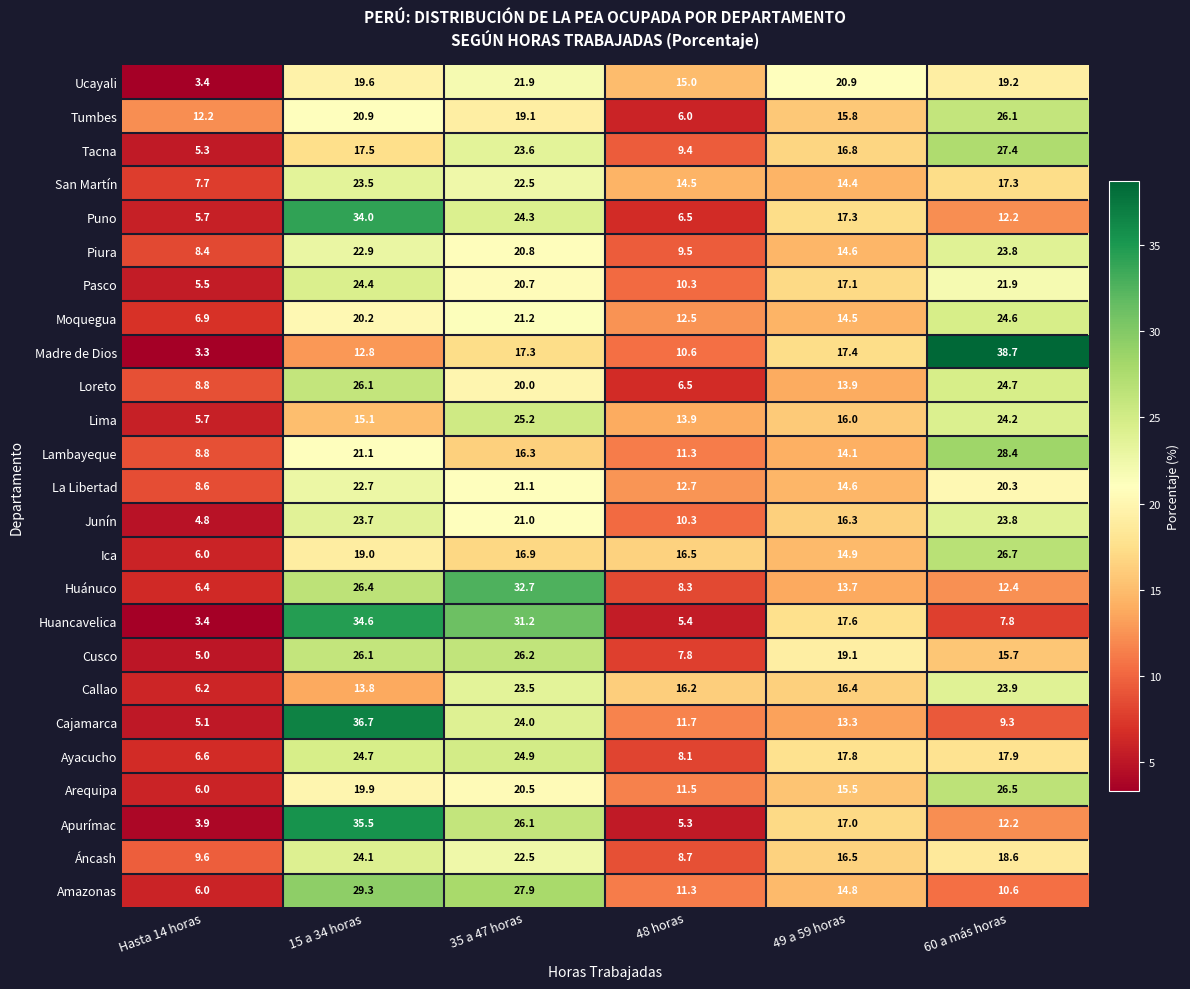

What is the difference between the Cajamarca values at 15 a 34 horas and 49 a 59 horas?

23.4